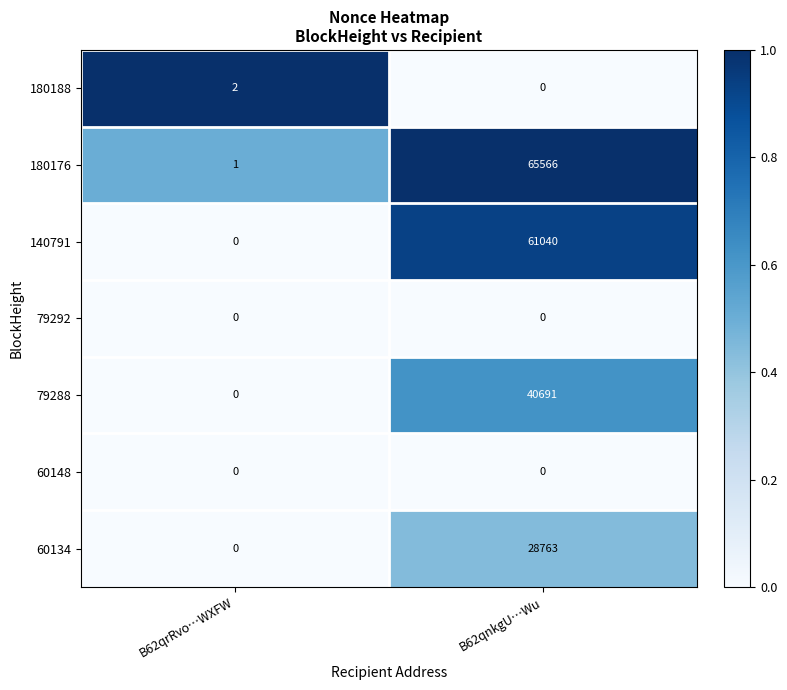

What is the total value across all series at B62qrRvo…WXFW?

3